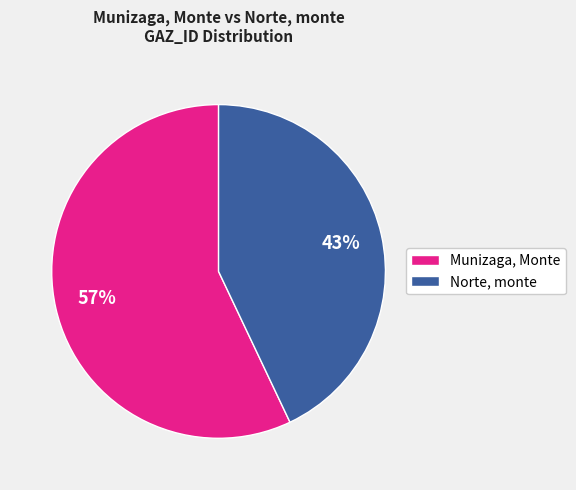

To the nearest percent, what percentage of the pie is Norte, monte?

43%